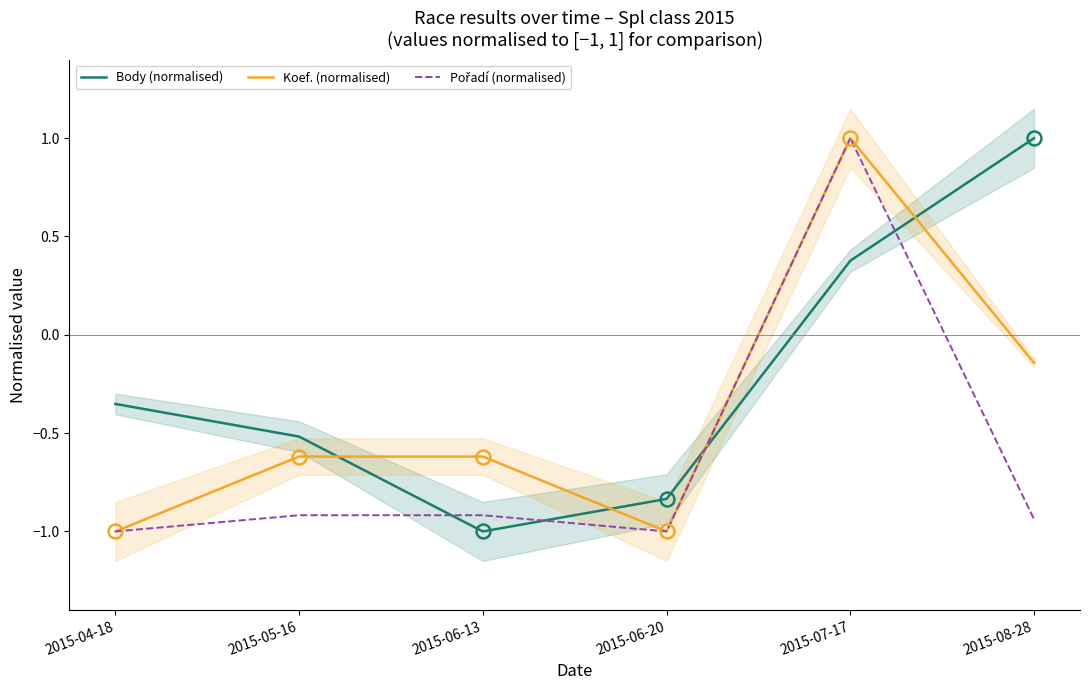

Rank the series at 2015-08-28 from highest to lowest value.

Body (normalised), Koef. (normalised), Pořadí (normalised)